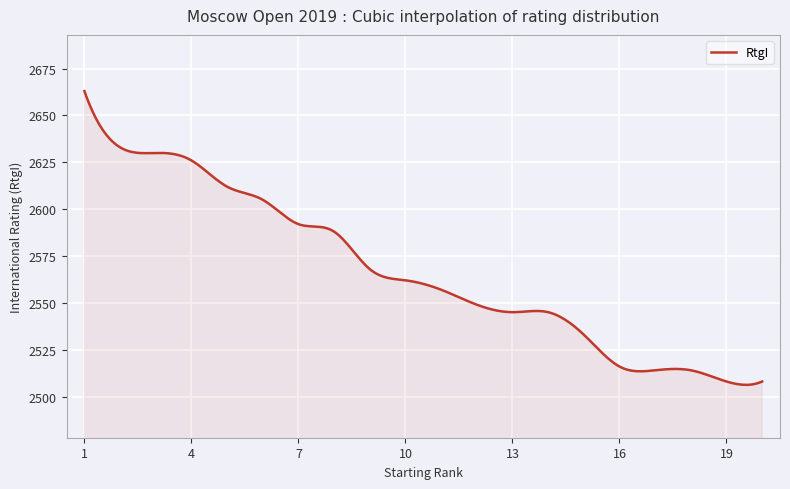

What is the maximum value shown in the chart?

2663.0